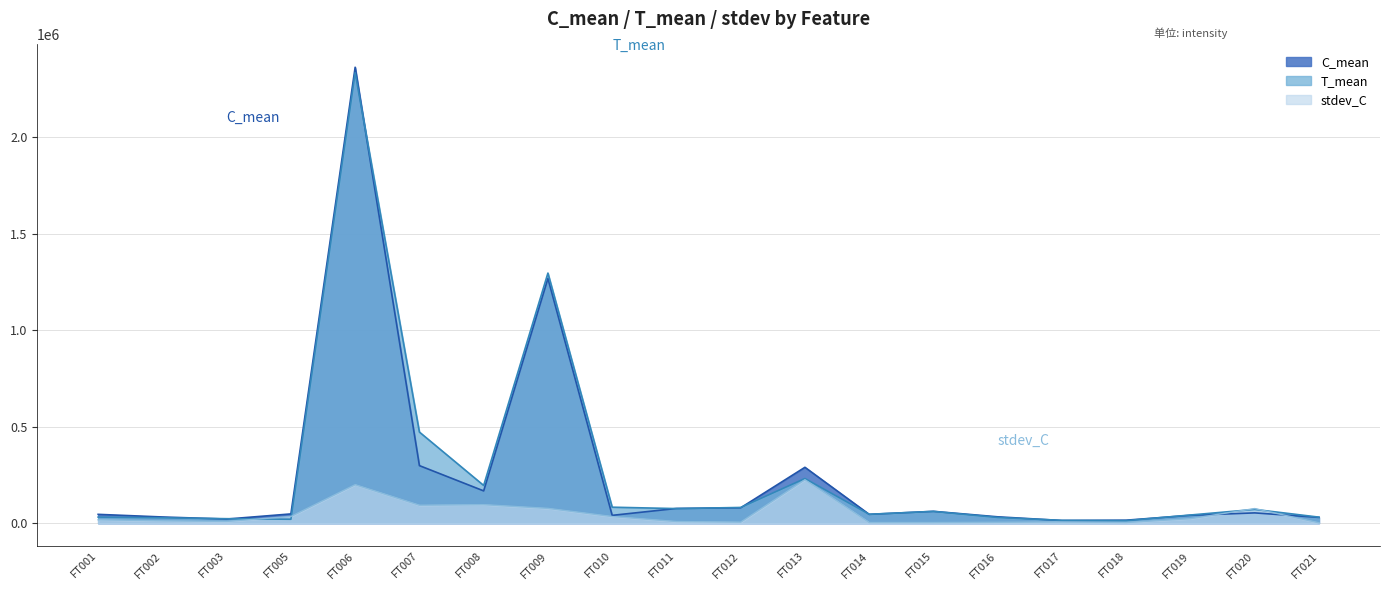

Where does the T_mean series first go above 61073?

FT006